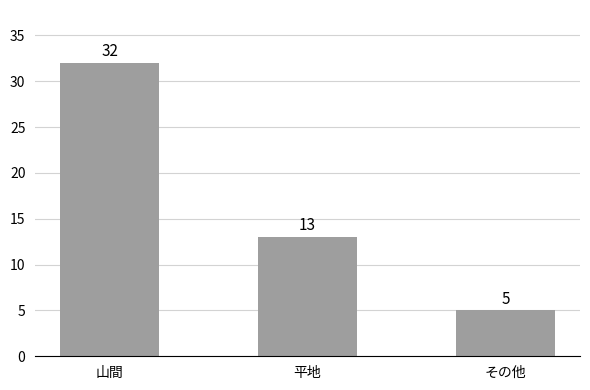

What is the ratio of the value at 平地 to the value at 山間?

0.4